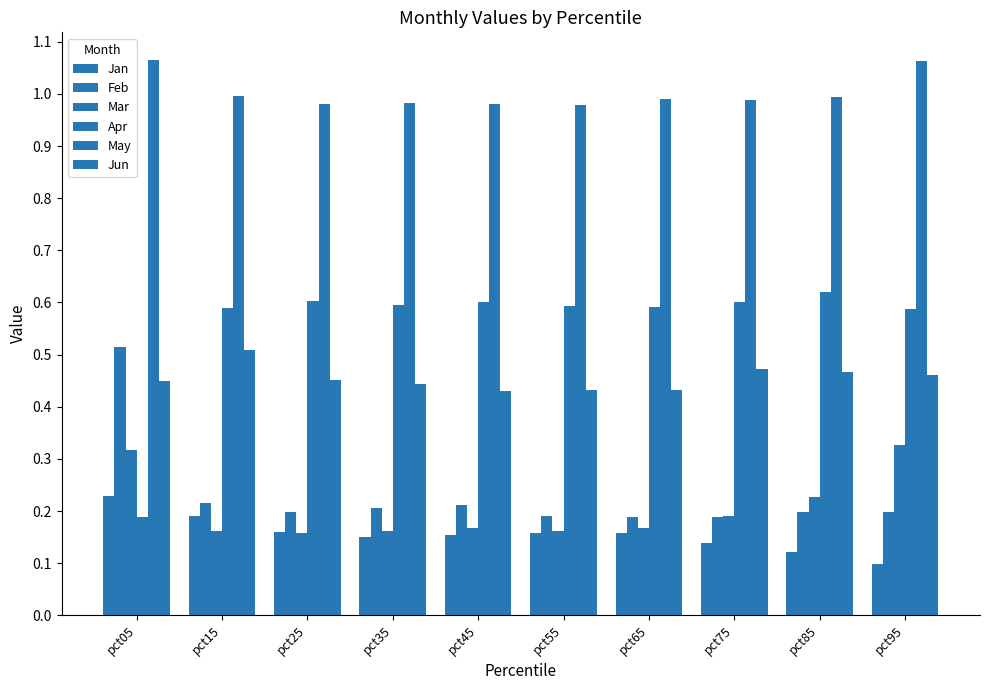

What is the total value across all series at pct05?

2.8